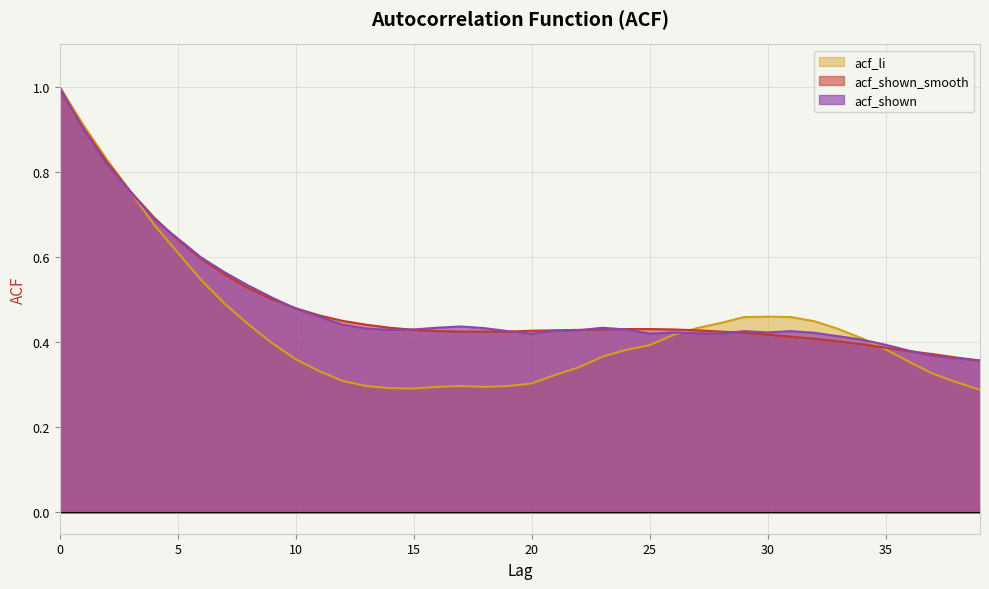

What is the greatest value displayed?

1.0